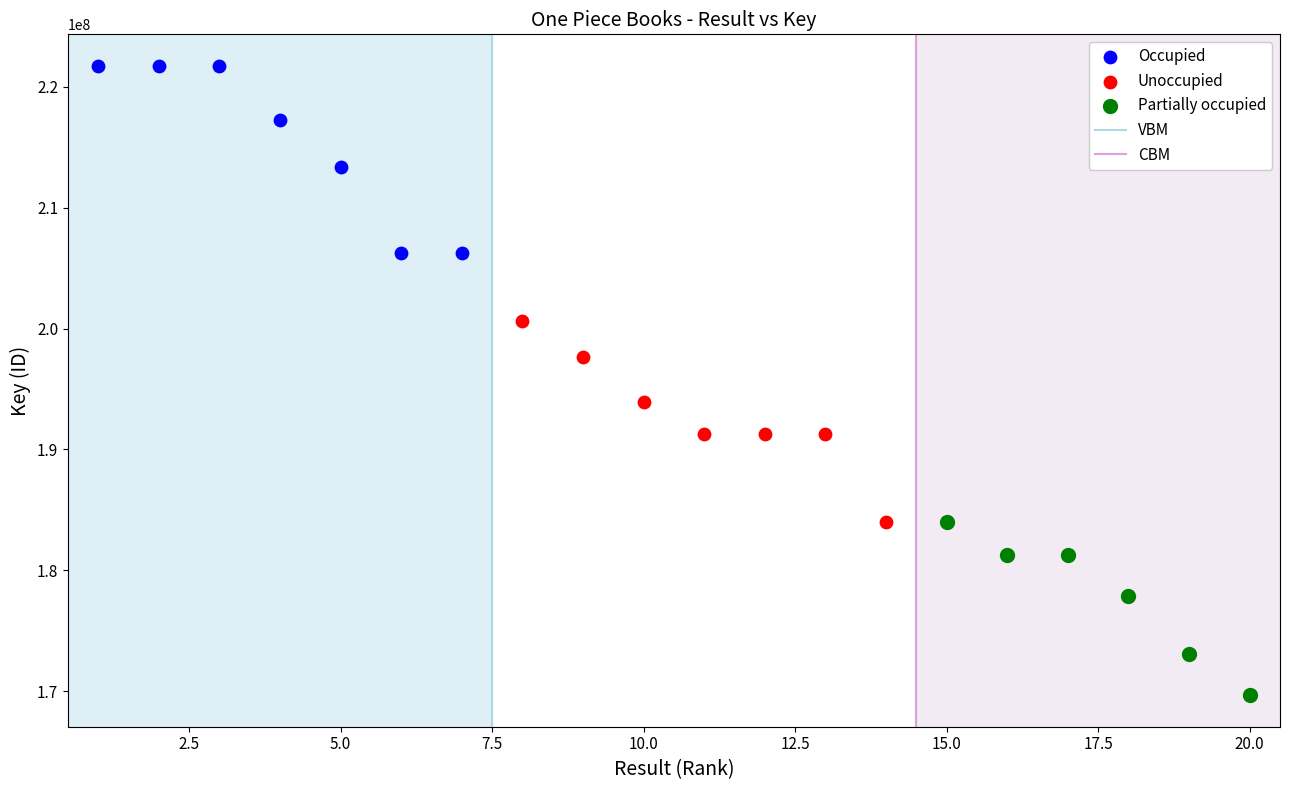

Which series reaches the minimum Y coordinate?

Partially occupied